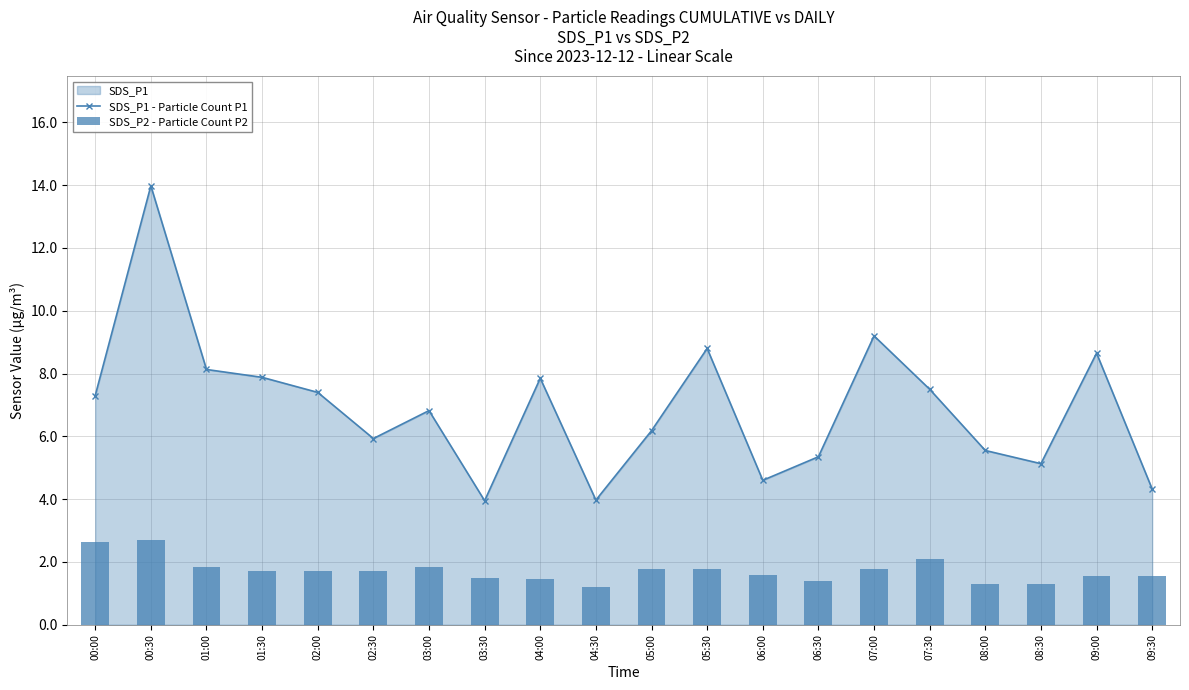

Are the bars grouped side by side (vs. stacked)?

Yes